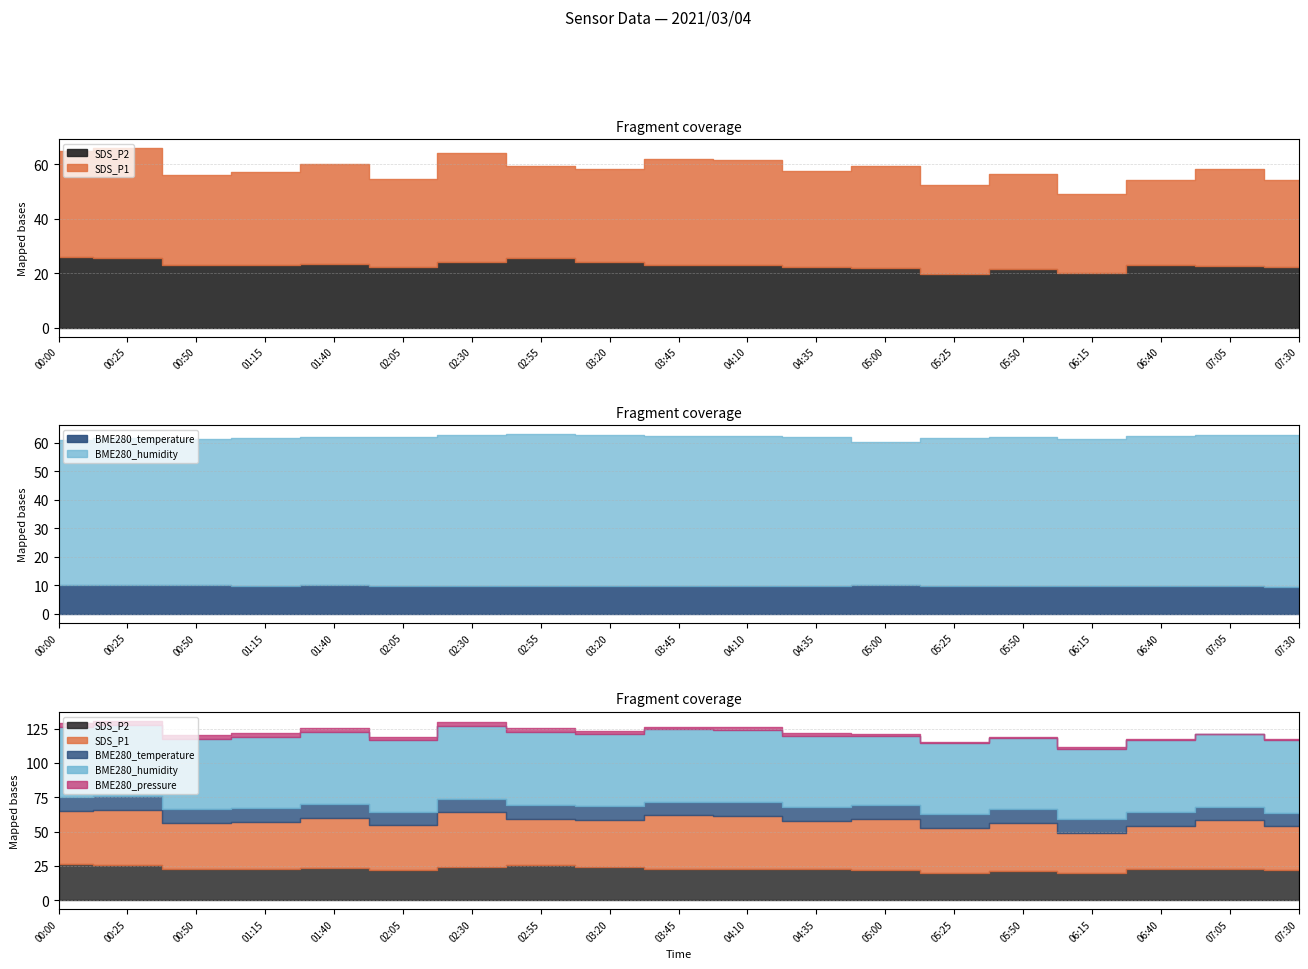

At which category does SDS_P2 reach its first local valley?

00:50